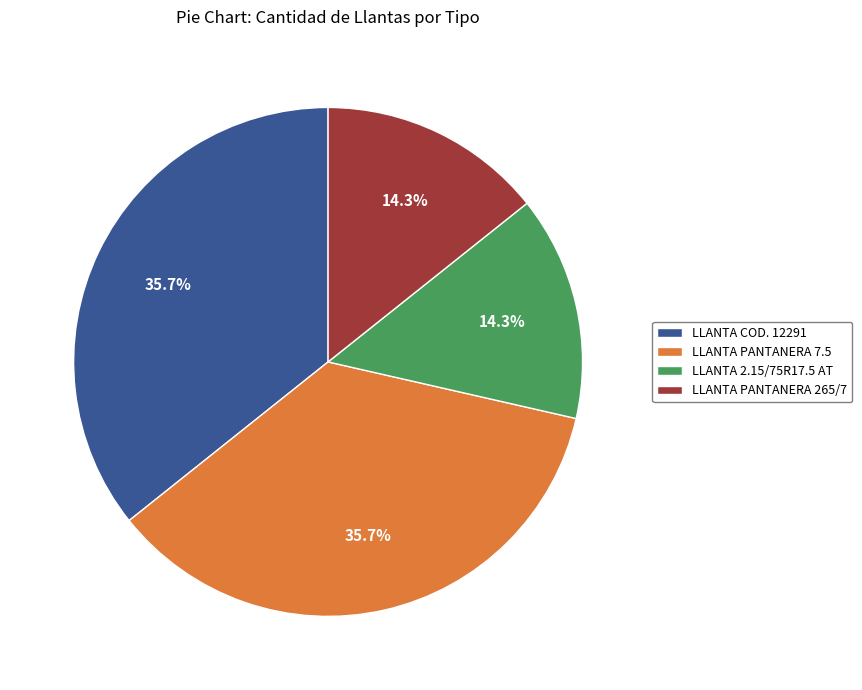

Approximately how many times larger is the value at LLANTA 2.15/75R17.5 AT compared to LLANTA COD. 12291?

0.4